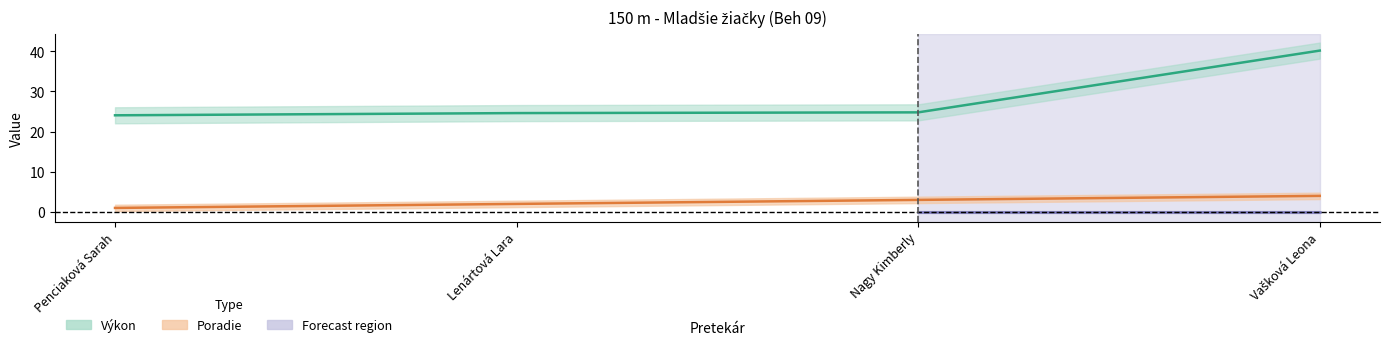

What is the difference between the maximum and minimum values in the Poradie series?

3.0